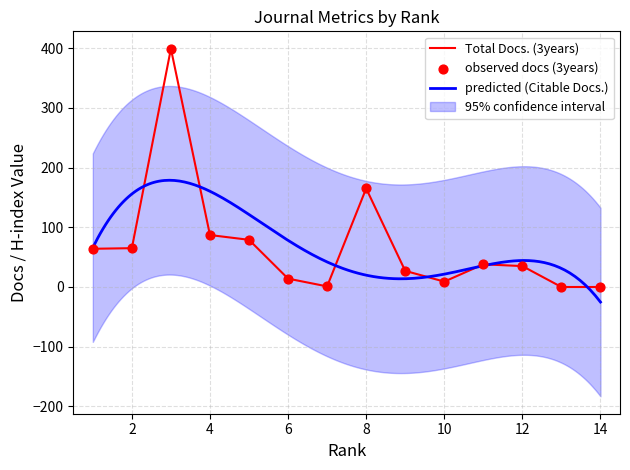

At which category is the sum across all series the highest?

3